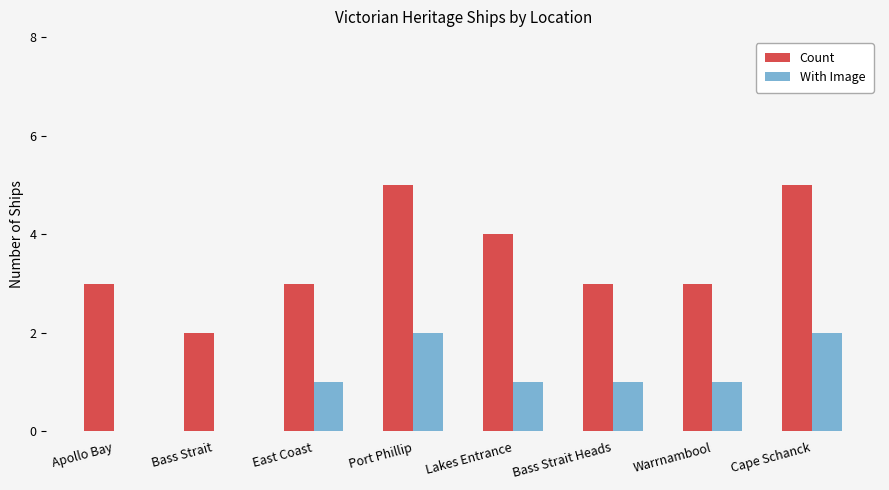

Does the chart contain stacked bars?

No